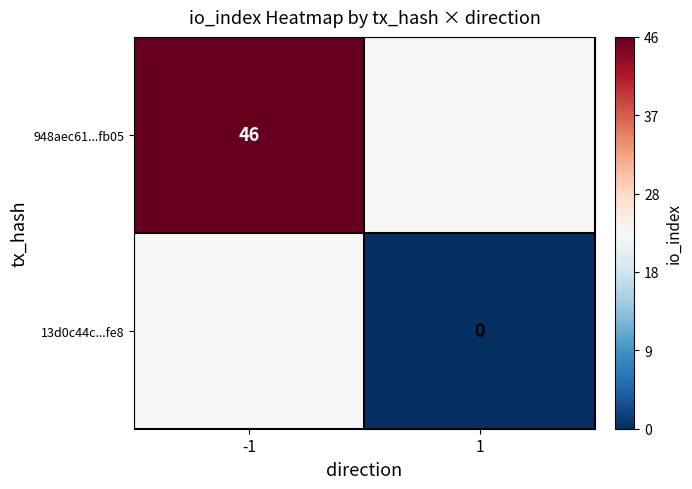

The 948aec61...fb05 series shows 10 at -1. True or false?

False